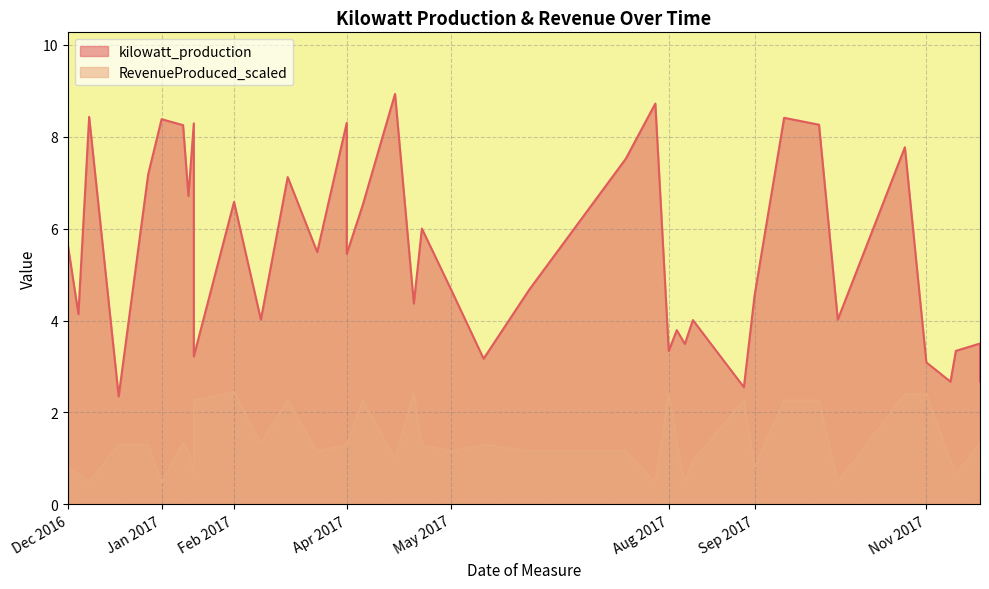

How many data points in RevenueProduced_scaled are above 1?

26